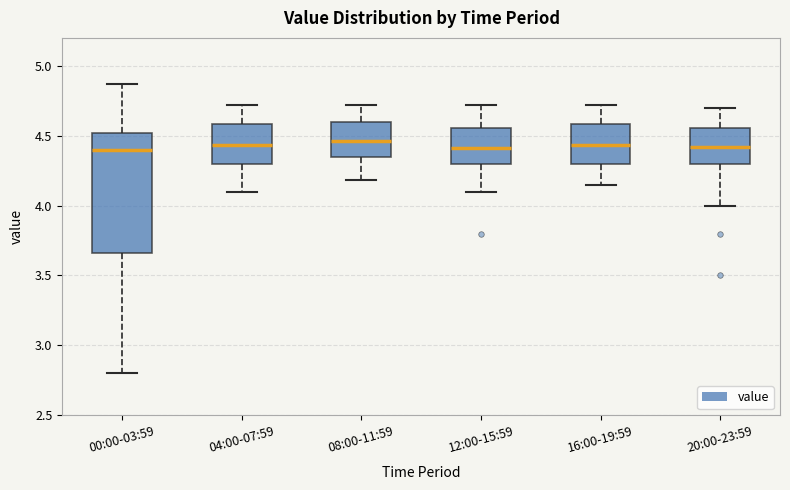

Comparing the boxes themselves (not the whiskers), which one is the tallest?

00:00-03:59